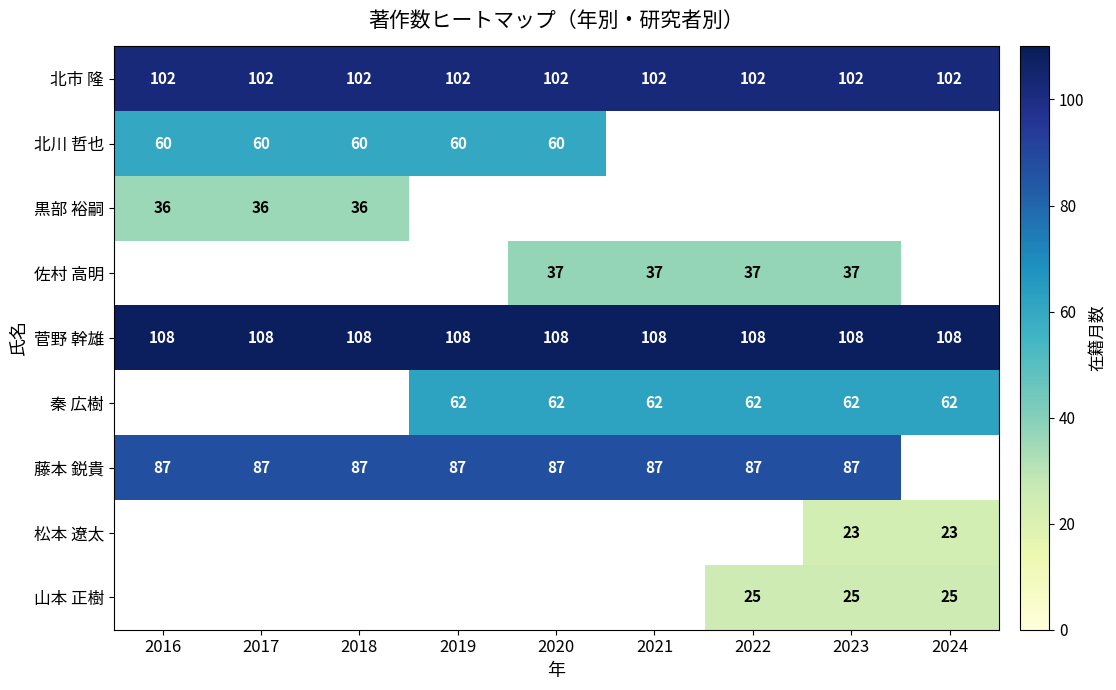

The 山本 正樹 series shows 25 at 2024. True or false?

True